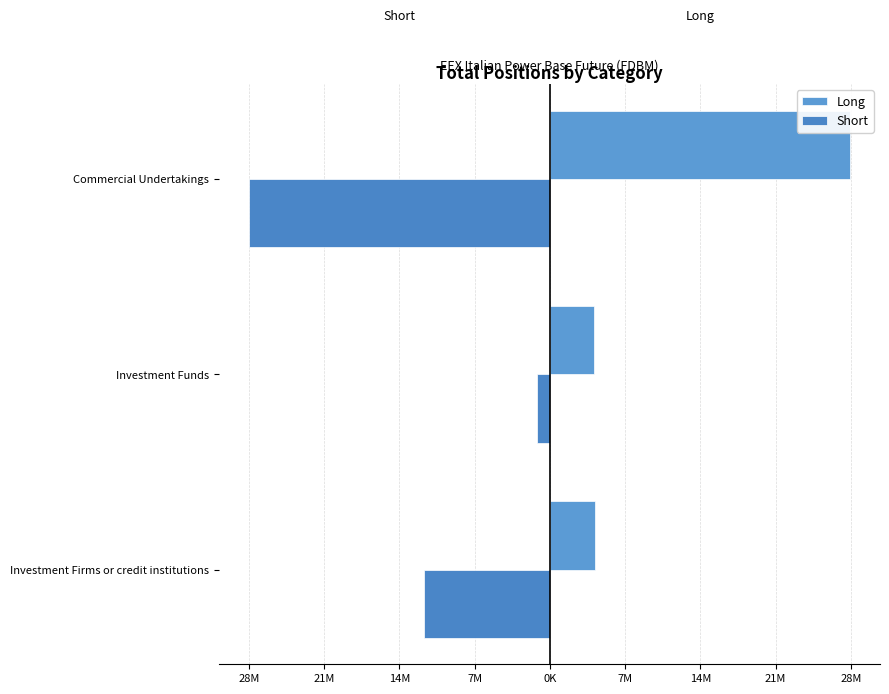

Rank the series by their maximum value, from highest to lowest.

Long, Short